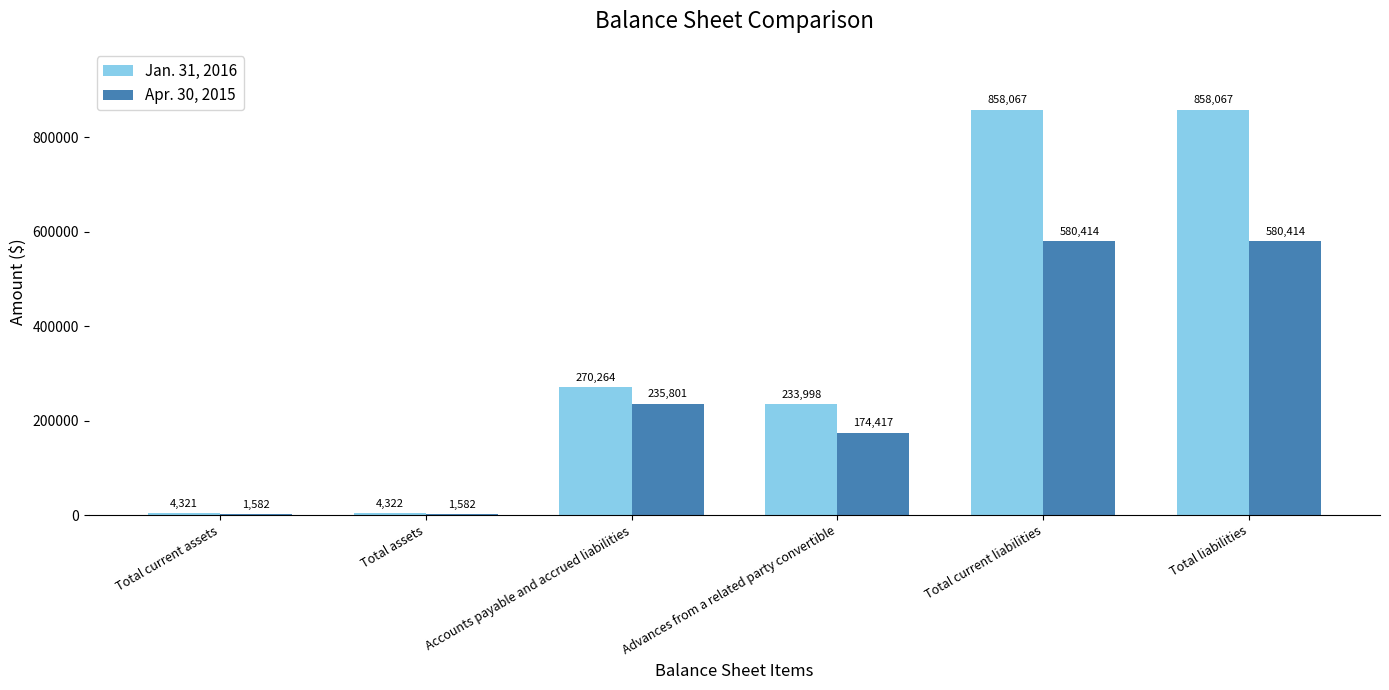

Which series changed the most between Total current assets and Total current liabilities?

Jan. 31, 2016